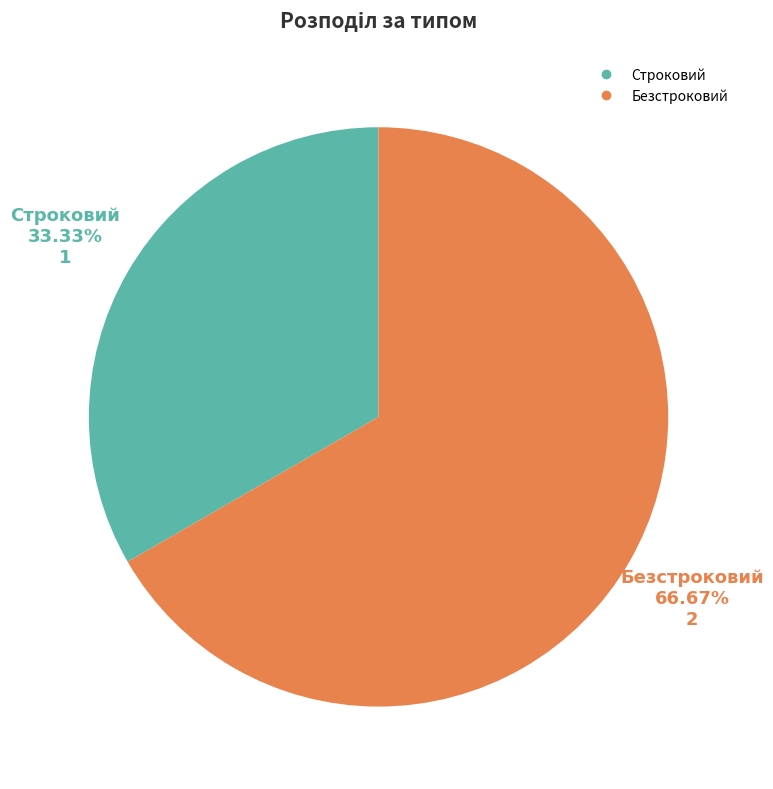

Which slice represents more than half of the pie?

Безстроковий